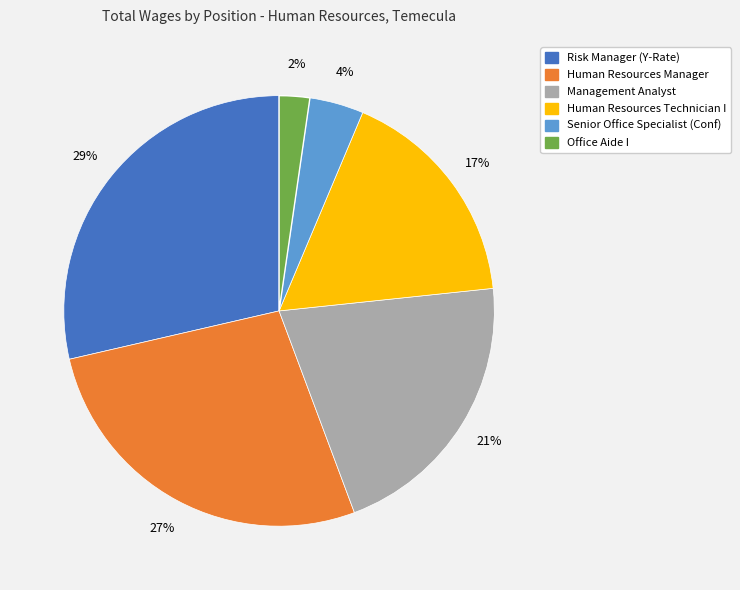

How many segments does this pie chart have?

6